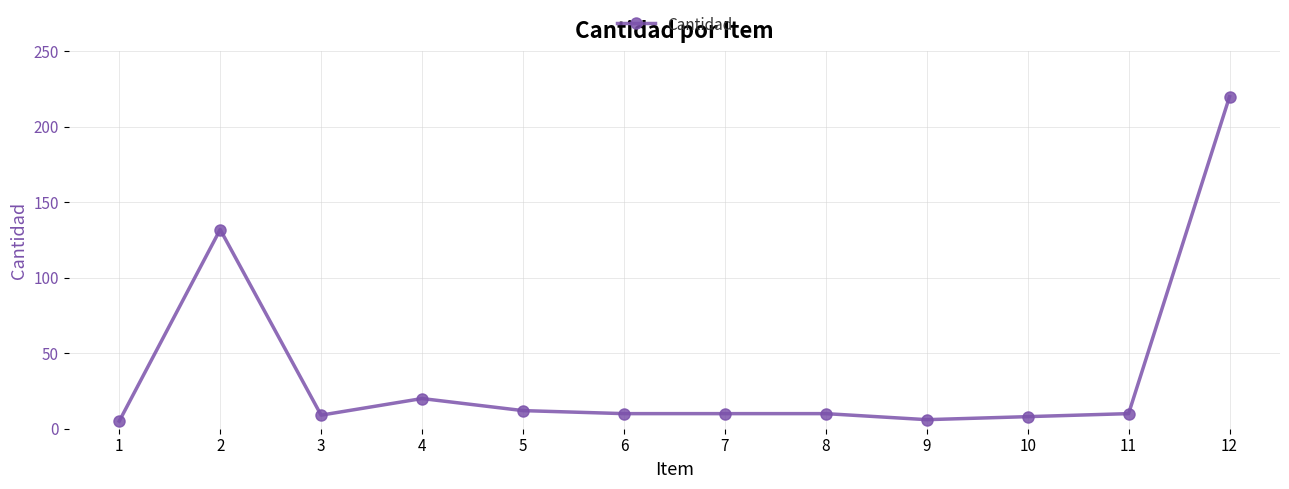

The value at 10 is 8. True or false?

True